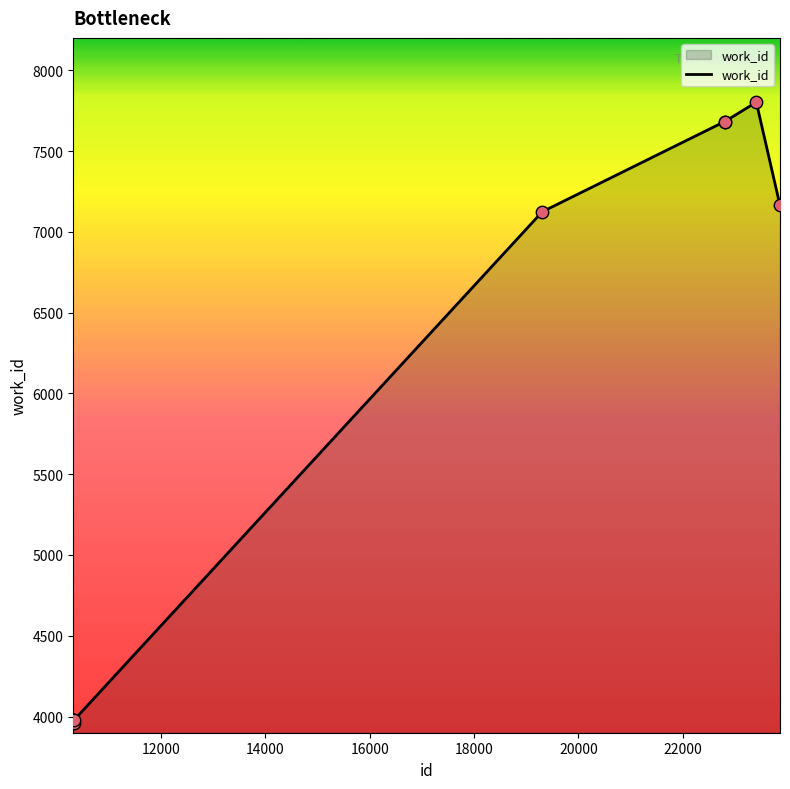

What is the difference between the maximum and minimum values?

3839